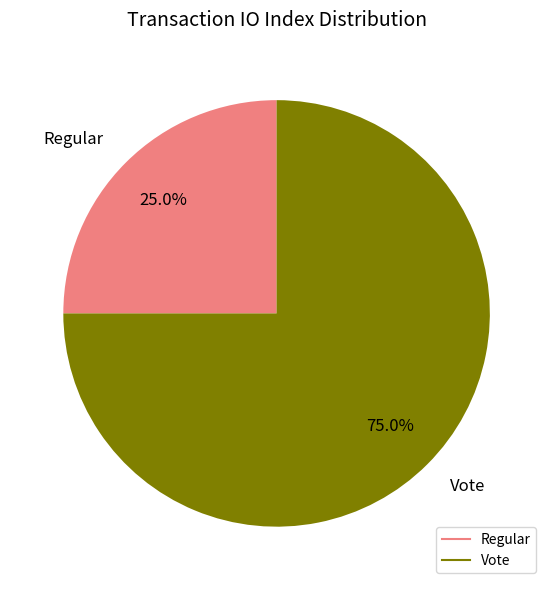

To the nearest percent, what is the difference between the largest and smallest slice percentages?

50%